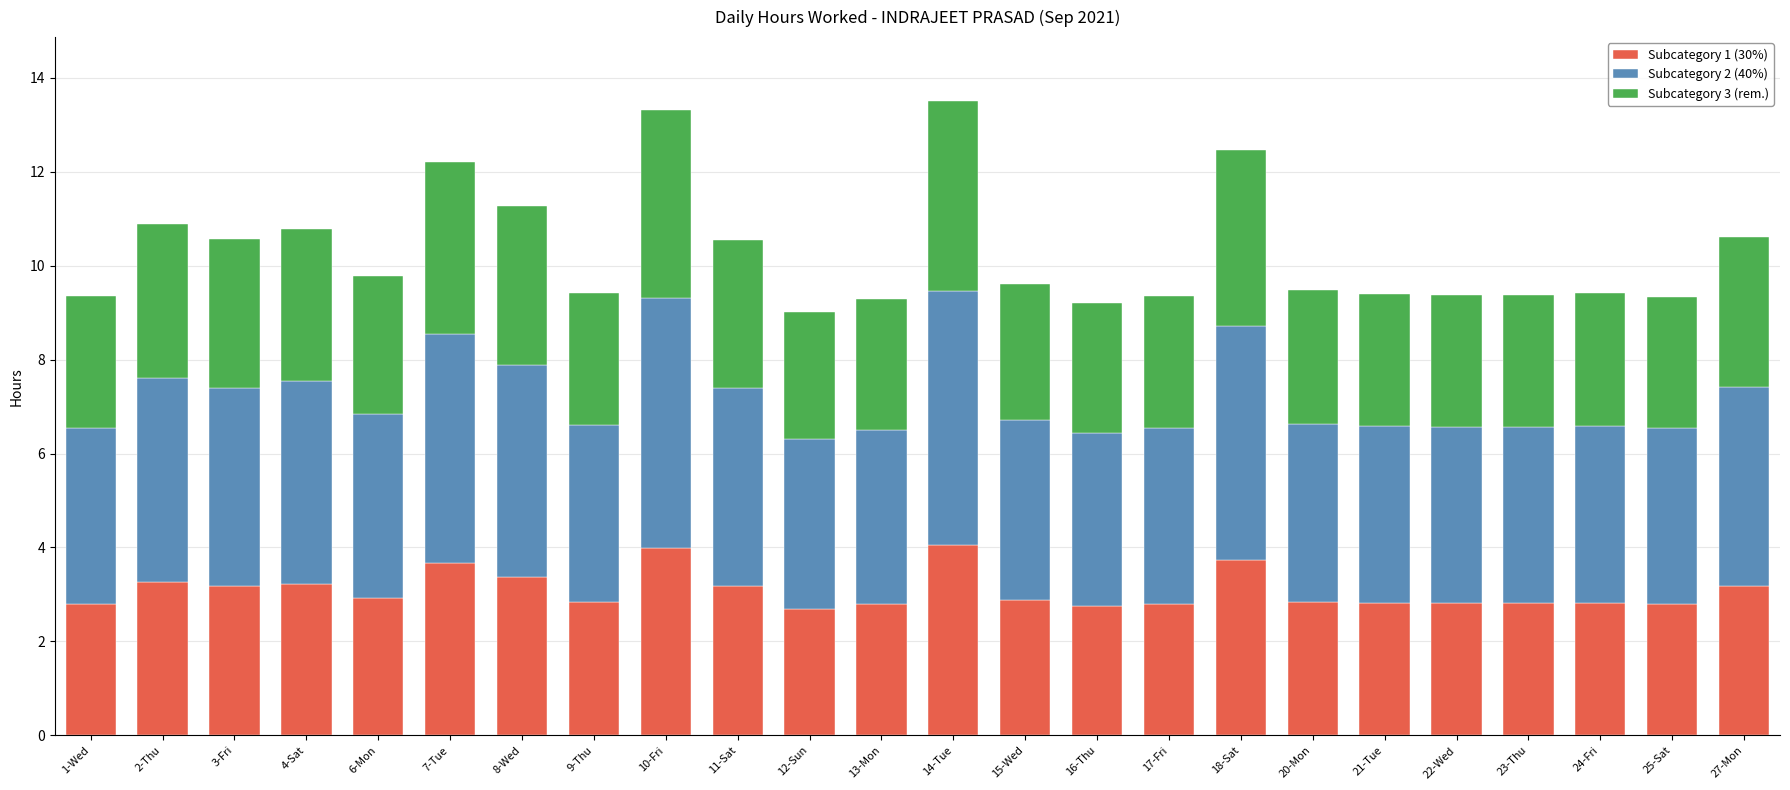

The value of Subcategory 1 (30%) at 15-Wed is 2.9. True or false?

True